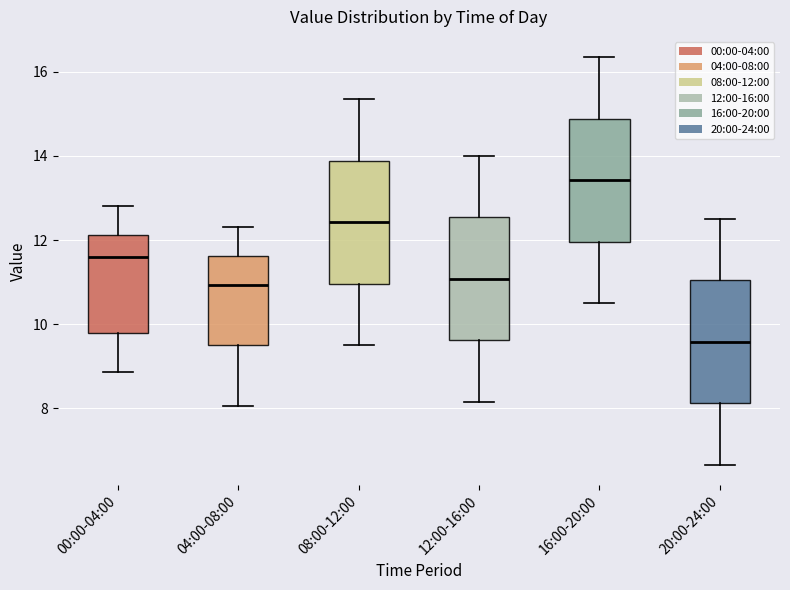

Reading left to right, transcribe this box plot: for each box, give where its median line is, the range the box spans, and where its two whiskers end, as read against the y-axis. The values are not printed on the chart, so give them approximately, as read against the axis.

00:00-04:00: median 11.6, box 9.8 to 12.2, whiskers 8.8 to 12.8
04:00-08:00: median 11.0, box 9.6 to 11.6, whiskers 8.0 to 12.4
08:00-12:00: median 12.4, box 11.0 to 13.8, whiskers 9.6 to 15.4
12:00-16:00: median 11.0, box 9.6 to 12.6, whiskers 8.2 to 14.0
16:00-20:00: median 13.4, box 12.0 to 14.8, whiskers 10.6 to 16.4
20:00-24:00: median 9.6, box 8.2 to 11.0, whiskers 6.6 to 12.6